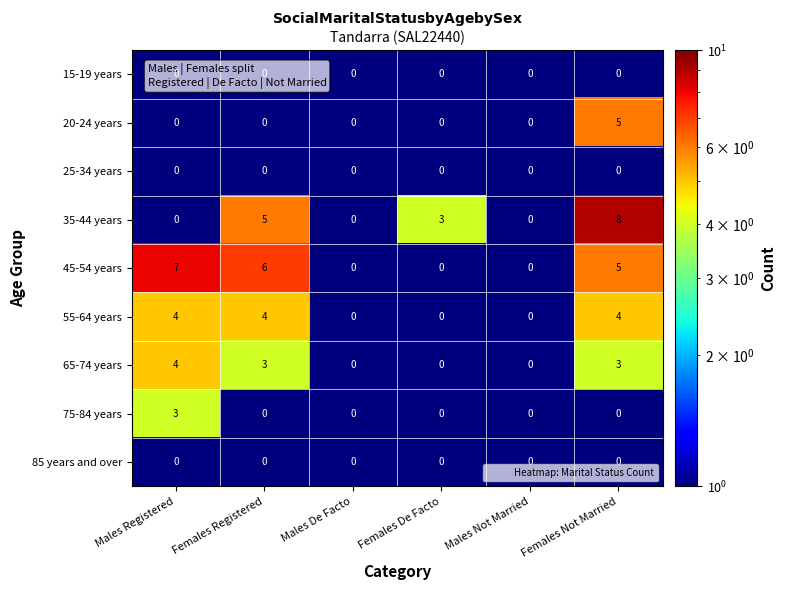

Between Females Registered and Males De Facto, which series saw the biggest shift?

45-54 years